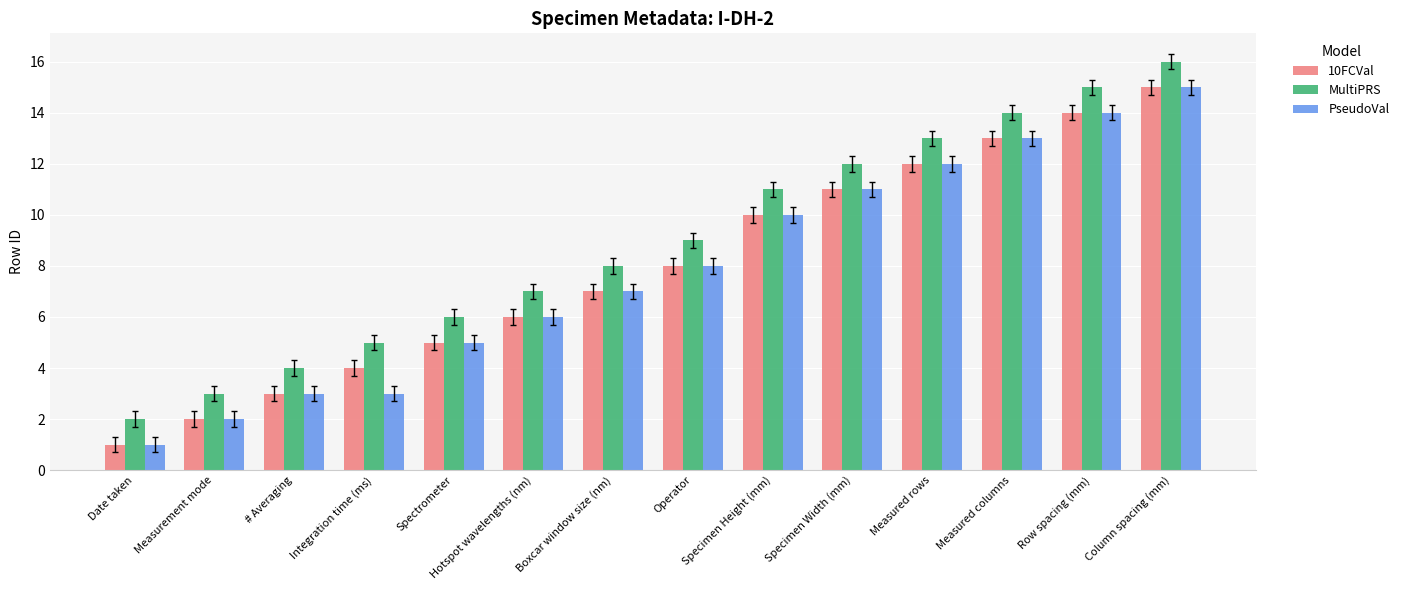

How many data points in PseudoVal are less than 8?

7